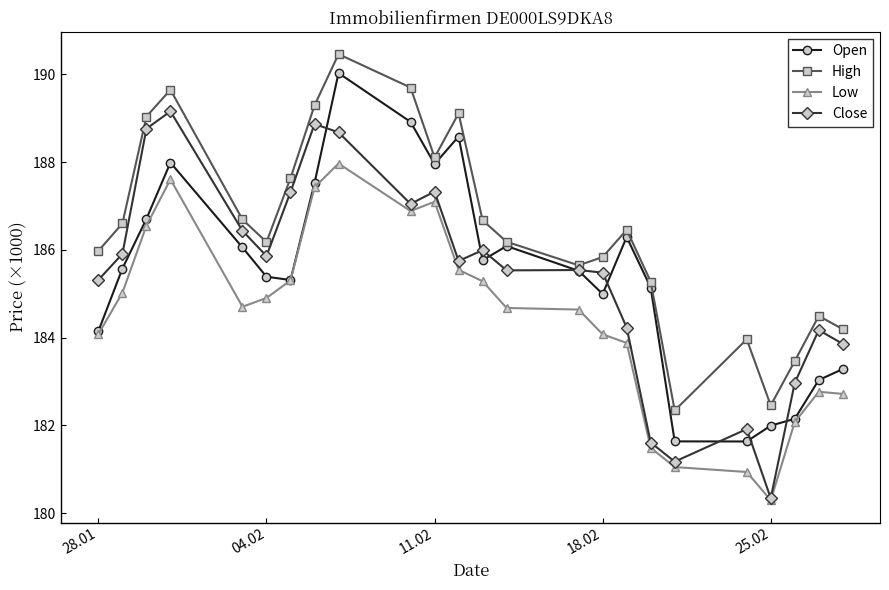

What is the sum of all Low values?

4427.0